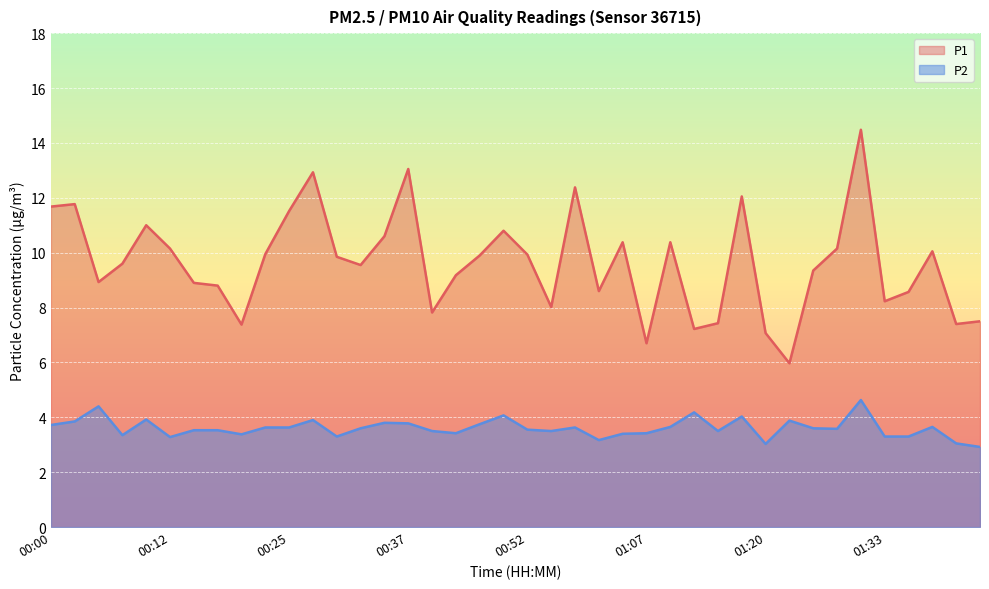

True or false: P1 has more than 2 interior local peaks.

True